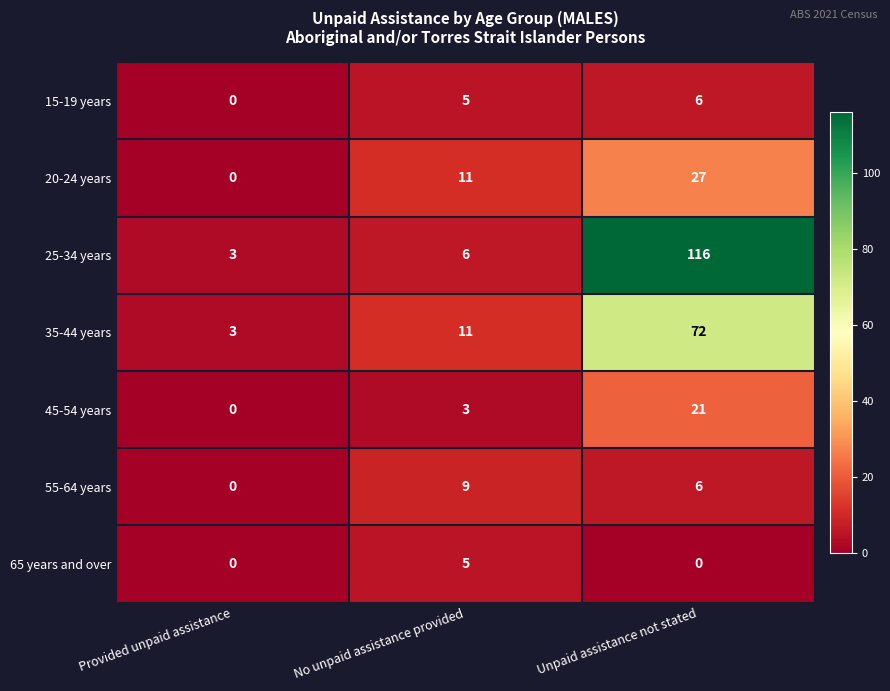

Which series has the largest range (max minus min)?

25-34 years